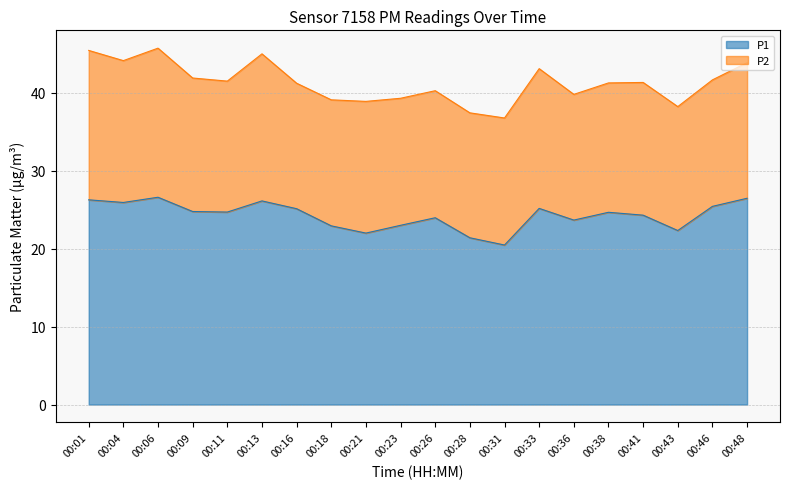

Reading left to right, extract all data points from this chart.

00:01=26.3	00:04=25.9	00:06=26.6	00:09=24.8	00:11=24.7	00:13=26.1	00:16=25.1	00:18=22.9	00:21=22.0	00:23=23.0	00:26=24.0	00:28=21.4	00:31=20.5	00:33=25.2	00:36=23.7	00:38=24.7	00:41=24.3	00:43=22.3	00:46=25.4	00:48=26.5